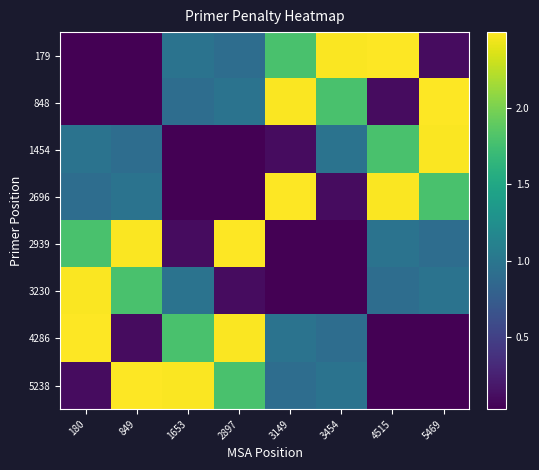

At which category does the chart reach its minimum across all series?

180